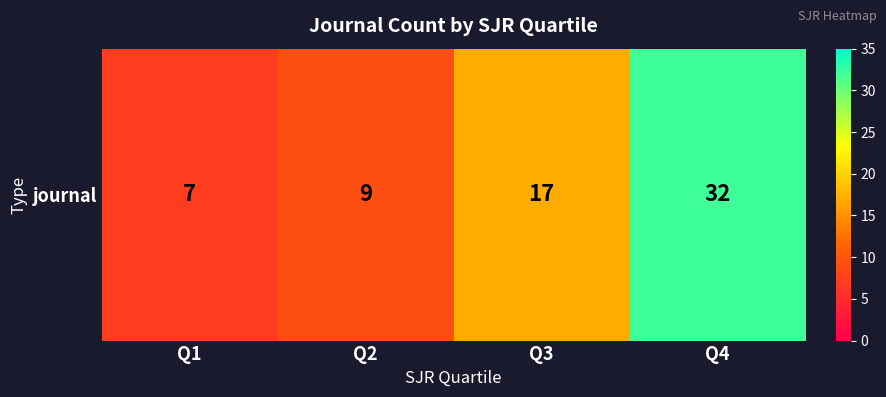

Reading left to right, what are all the values shown in this chart?

7	9	17	32